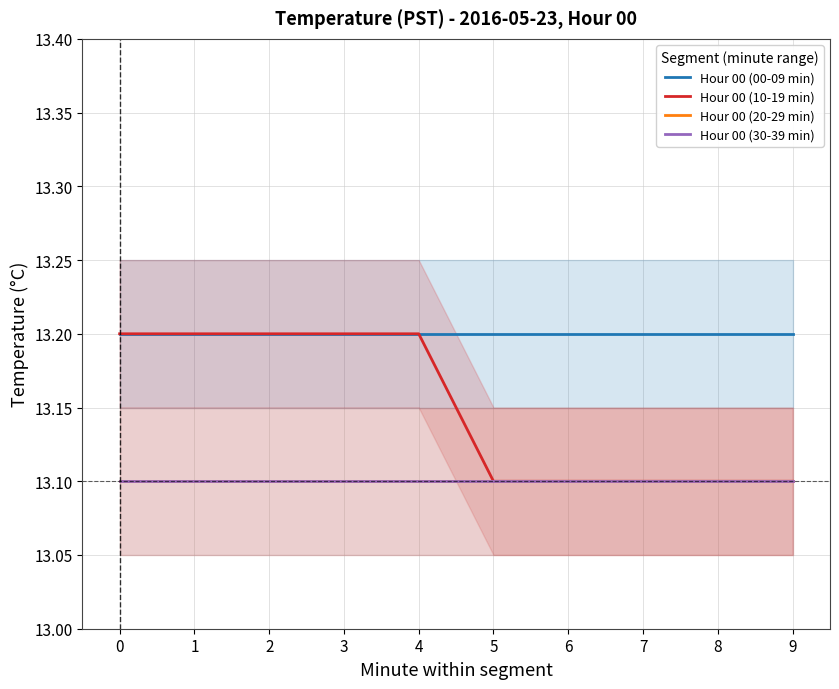

At 5, list the series in order from smallest to largest.

Hour 00 (10-19 min), Hour 00 (20-29 min), Hour 00 (30-39 min), Hour 00 (00-09 min)